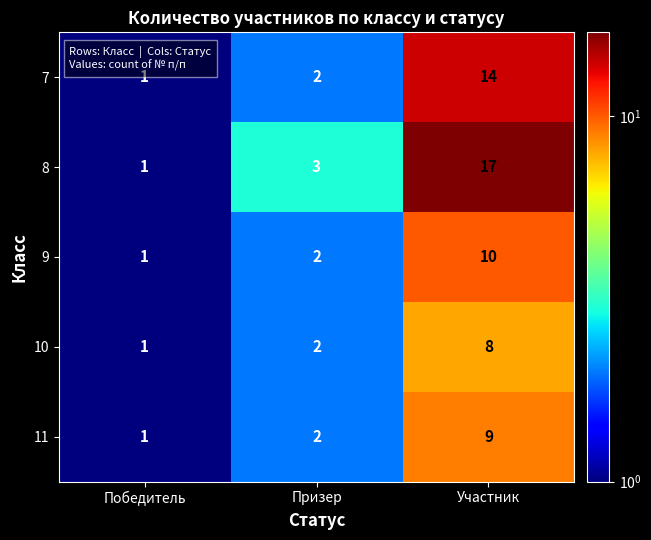

At Участник, list the series in order from largest to smallest.

8, 7, 9, 11, 10